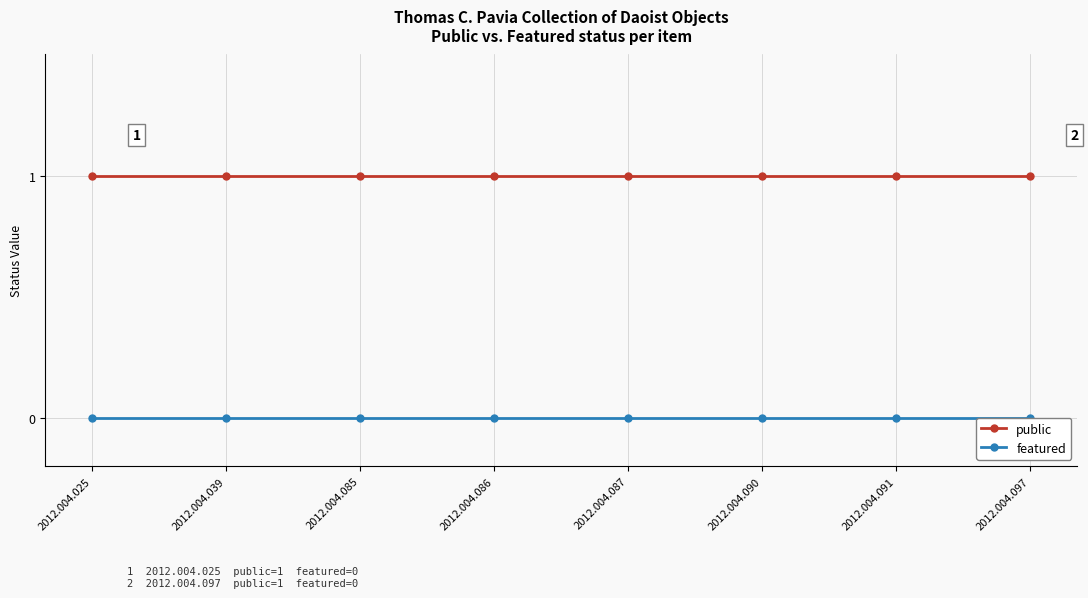

The public series shows 1 at 2012.004.039. True or false?

True